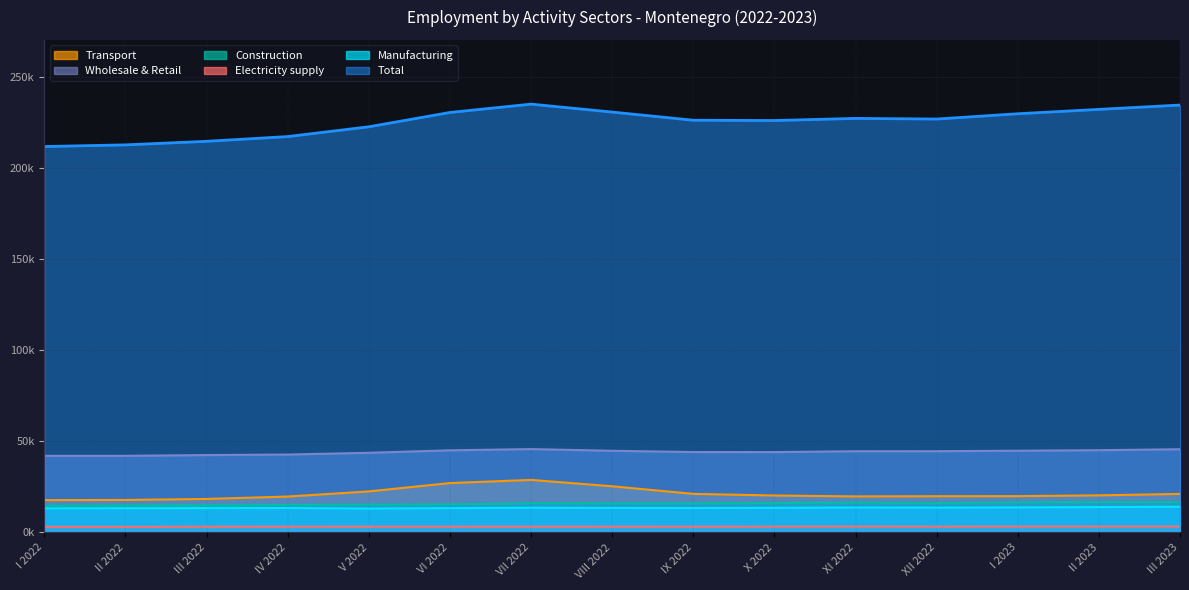

How many data points in Transport are above 20303?

7